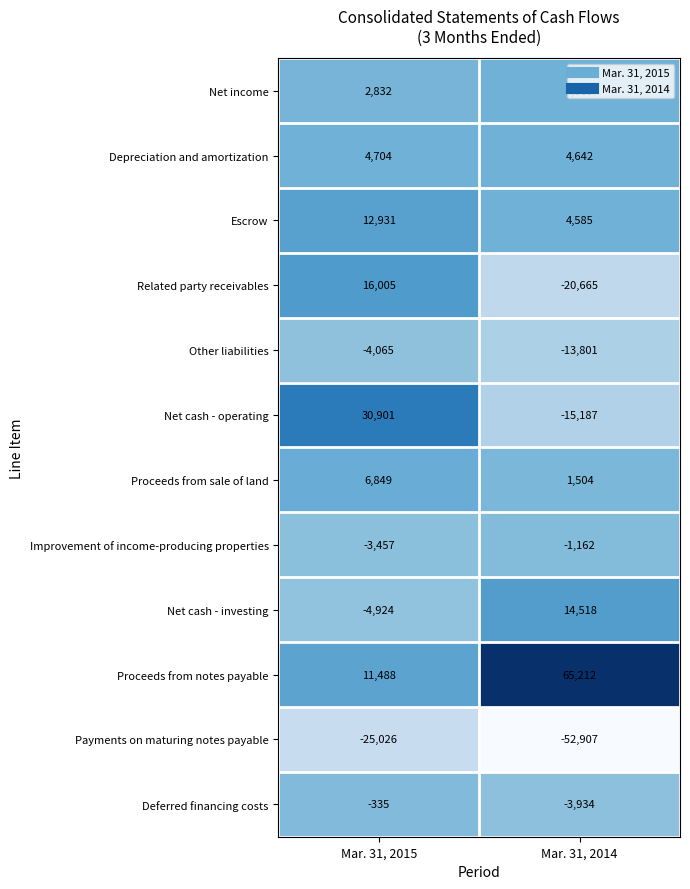

What is the difference between the Net cash - operating values at Mar. 31, 2014 and Mar. 31, 2015?

46088